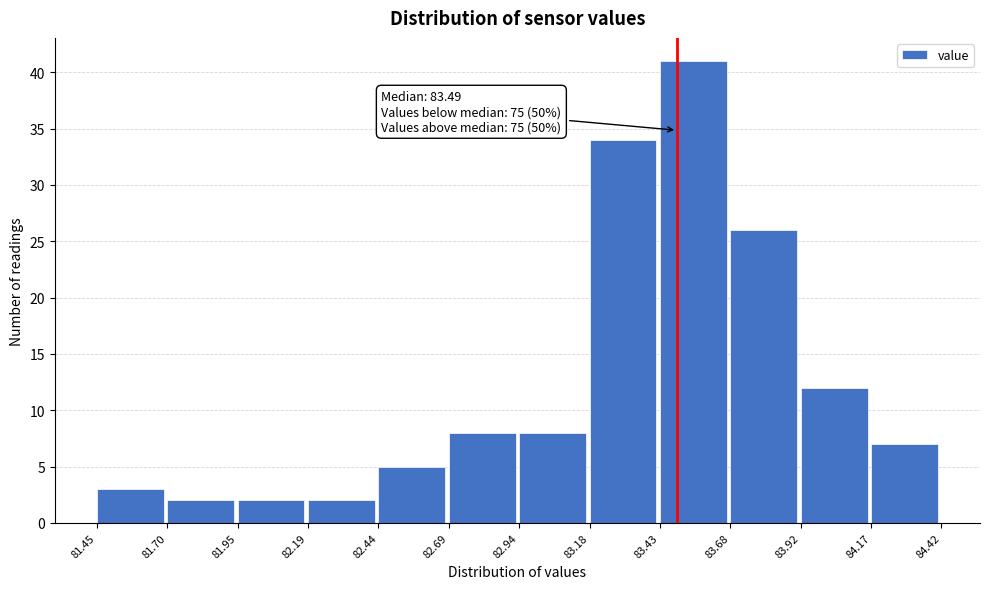

Which range on the x-axis has the tallest bar?

83.43 to 83.68